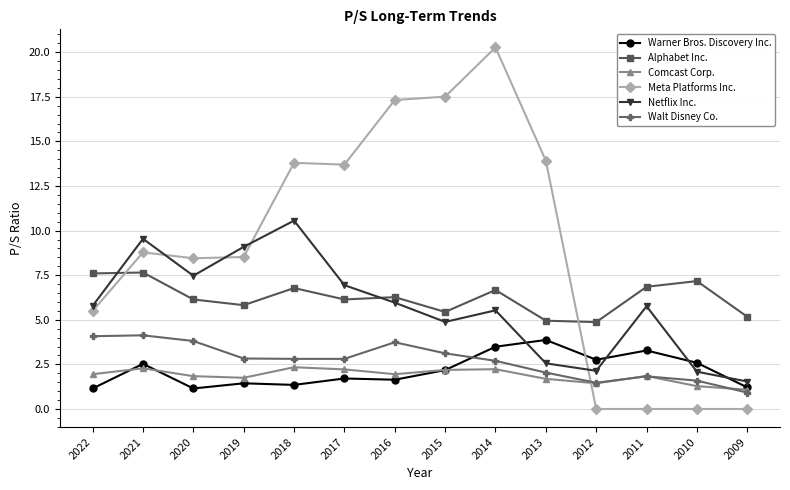

The value of Comcast Corp. at 2014 is 3.1. True or false?

False